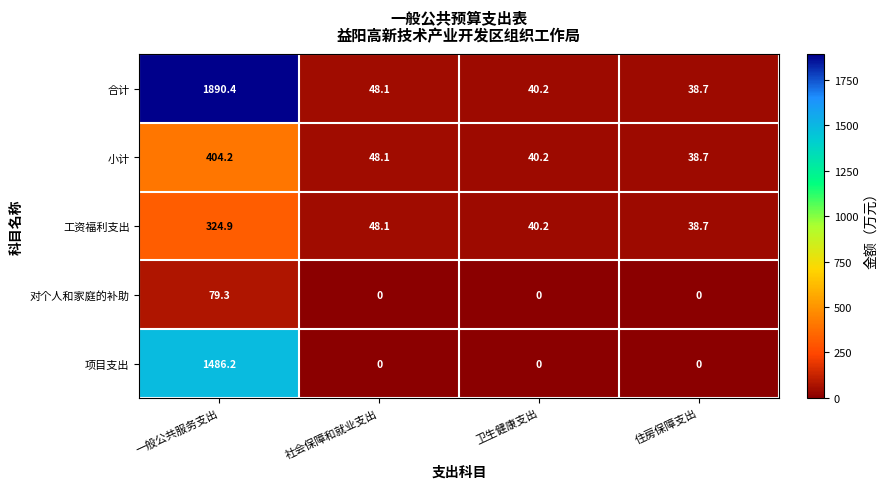

Which series has the widest spread of values?

合计